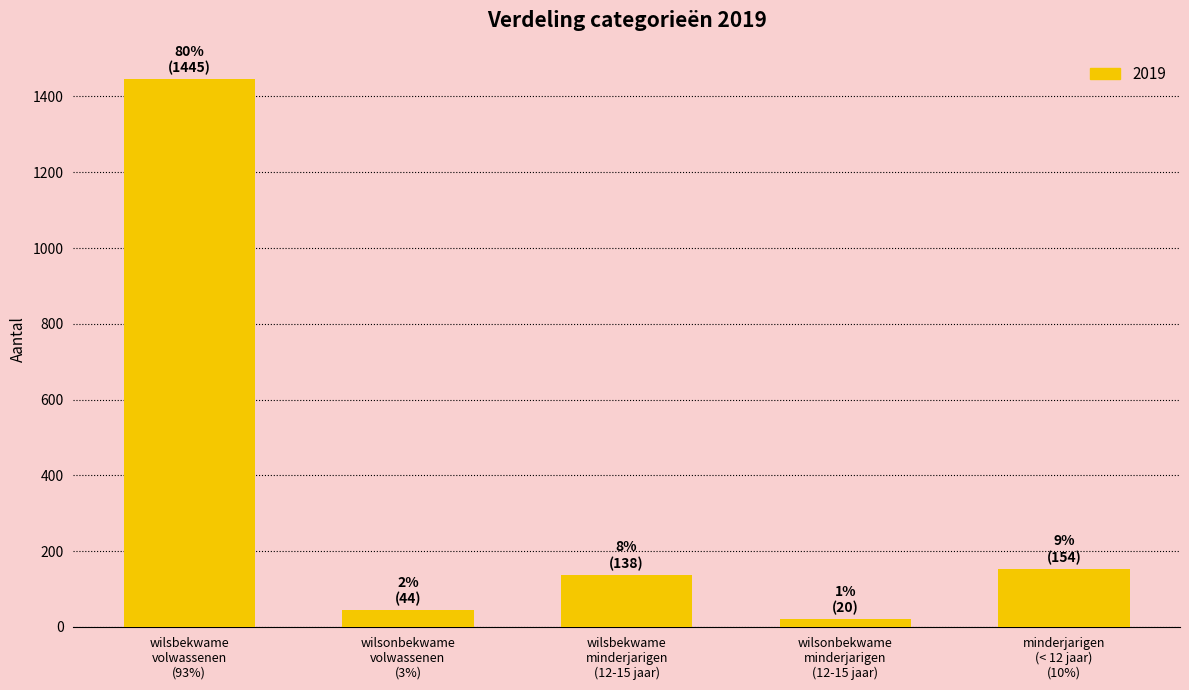

What is the value of the 1st bar from the left?

1445